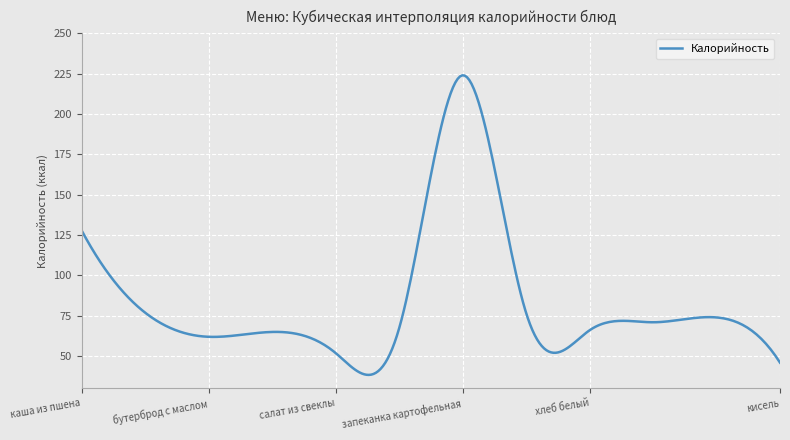

Does the chart display data point markers on the line(s)?

No